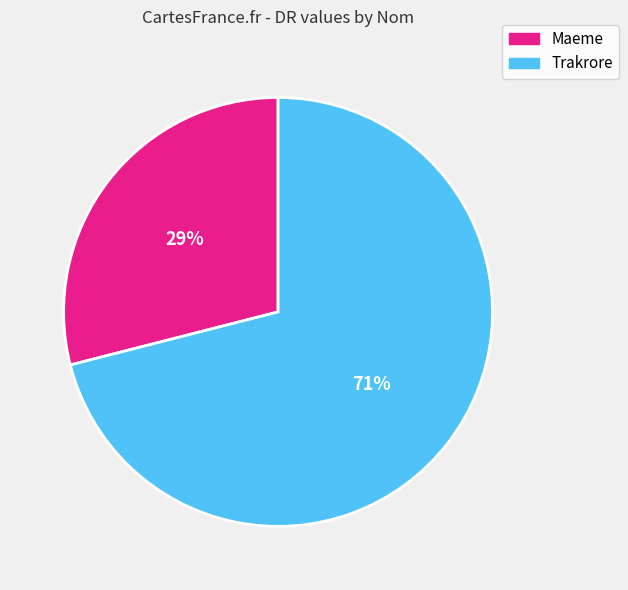

Between Maeme and Trakrore, which is larger?

Trakrore